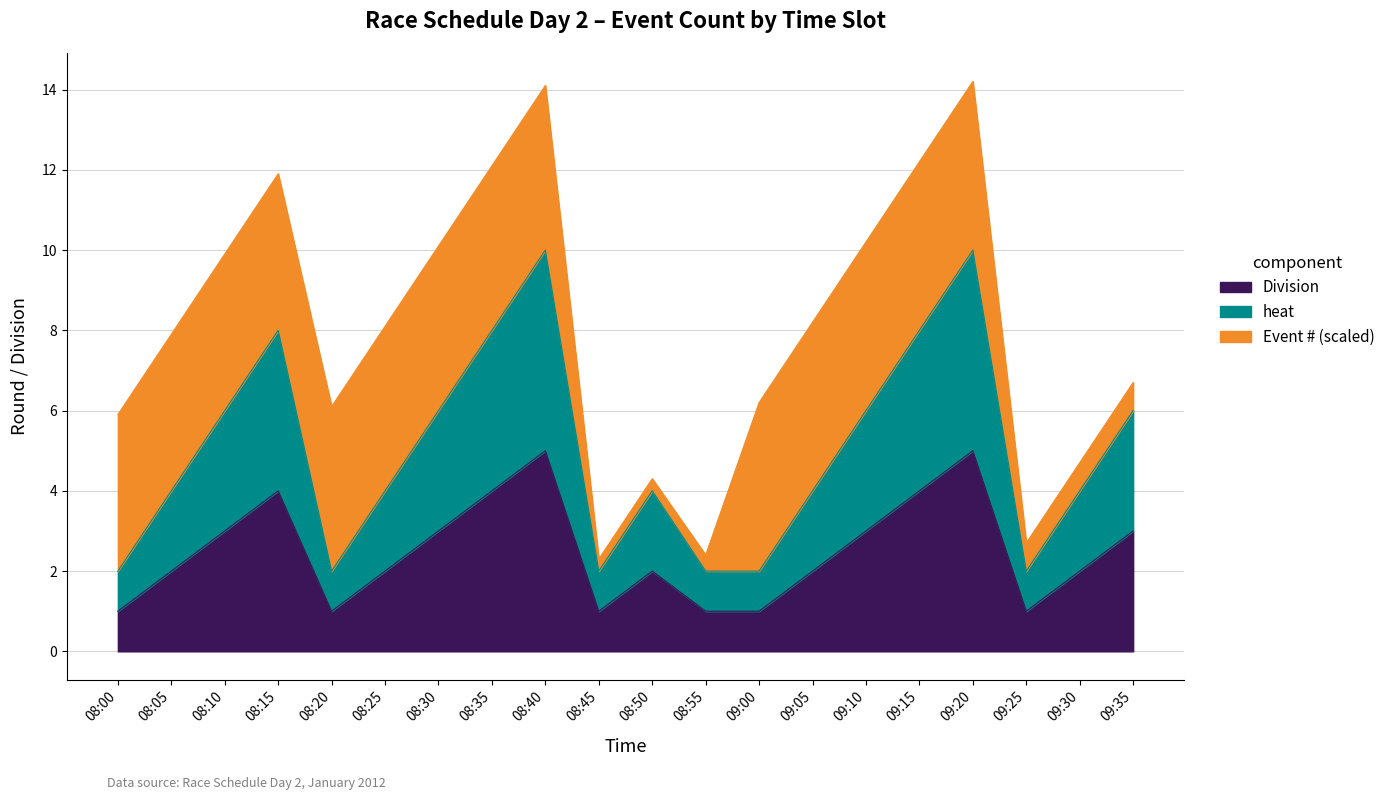

True or false: heat and Division cross at least once.

False